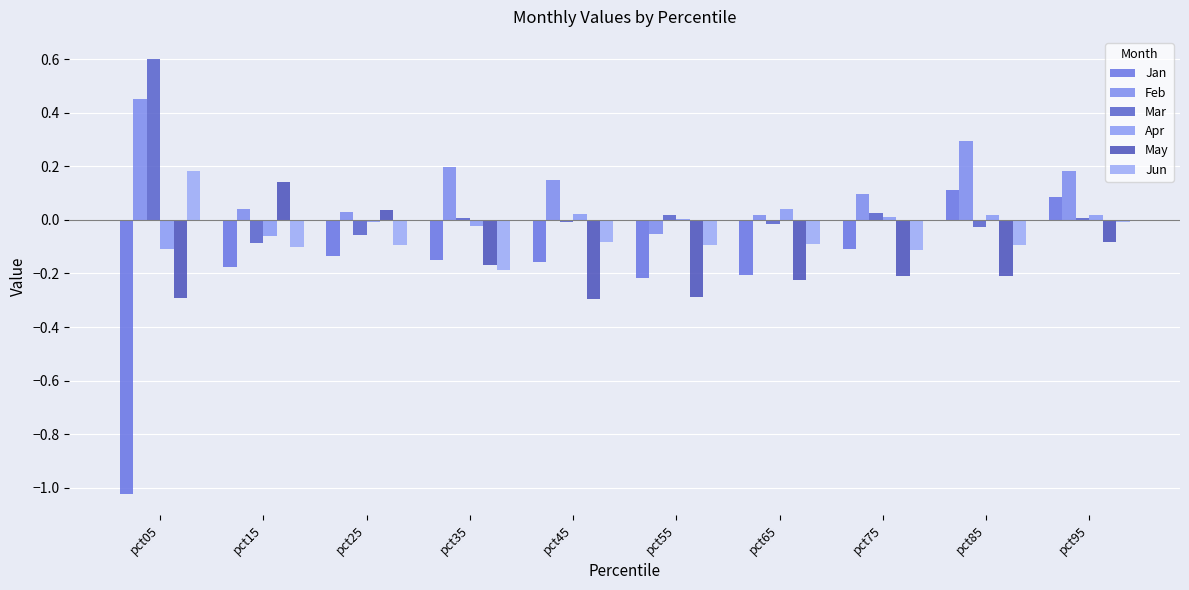

What is the approximate value of Jun at pct65?

-0.1